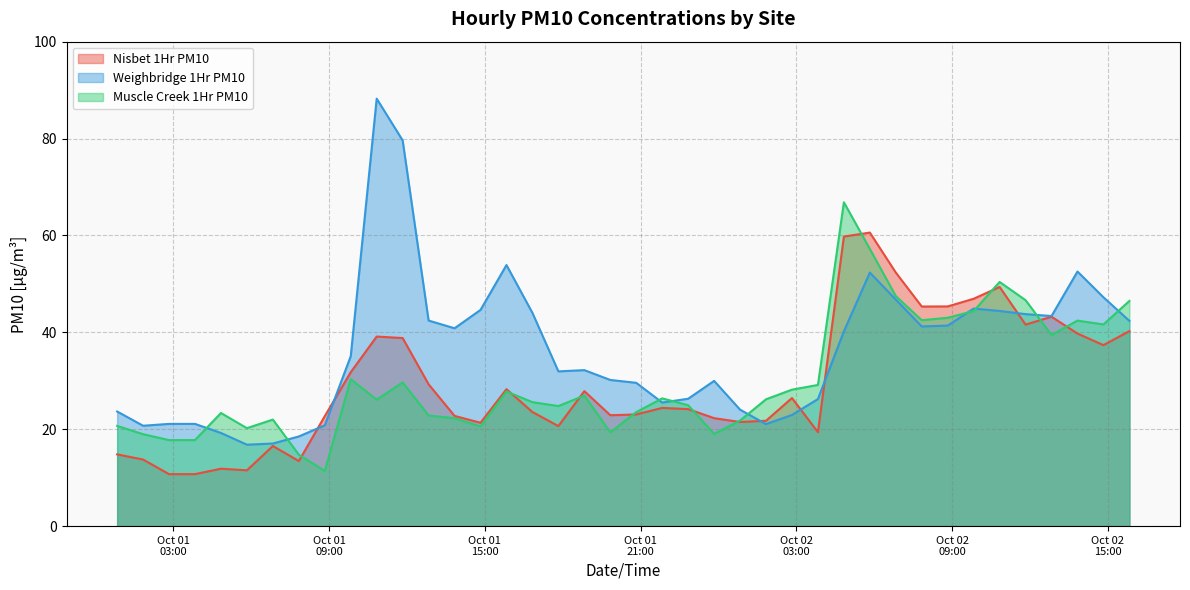

What position from the right is 2023-10-01 04:50?

36